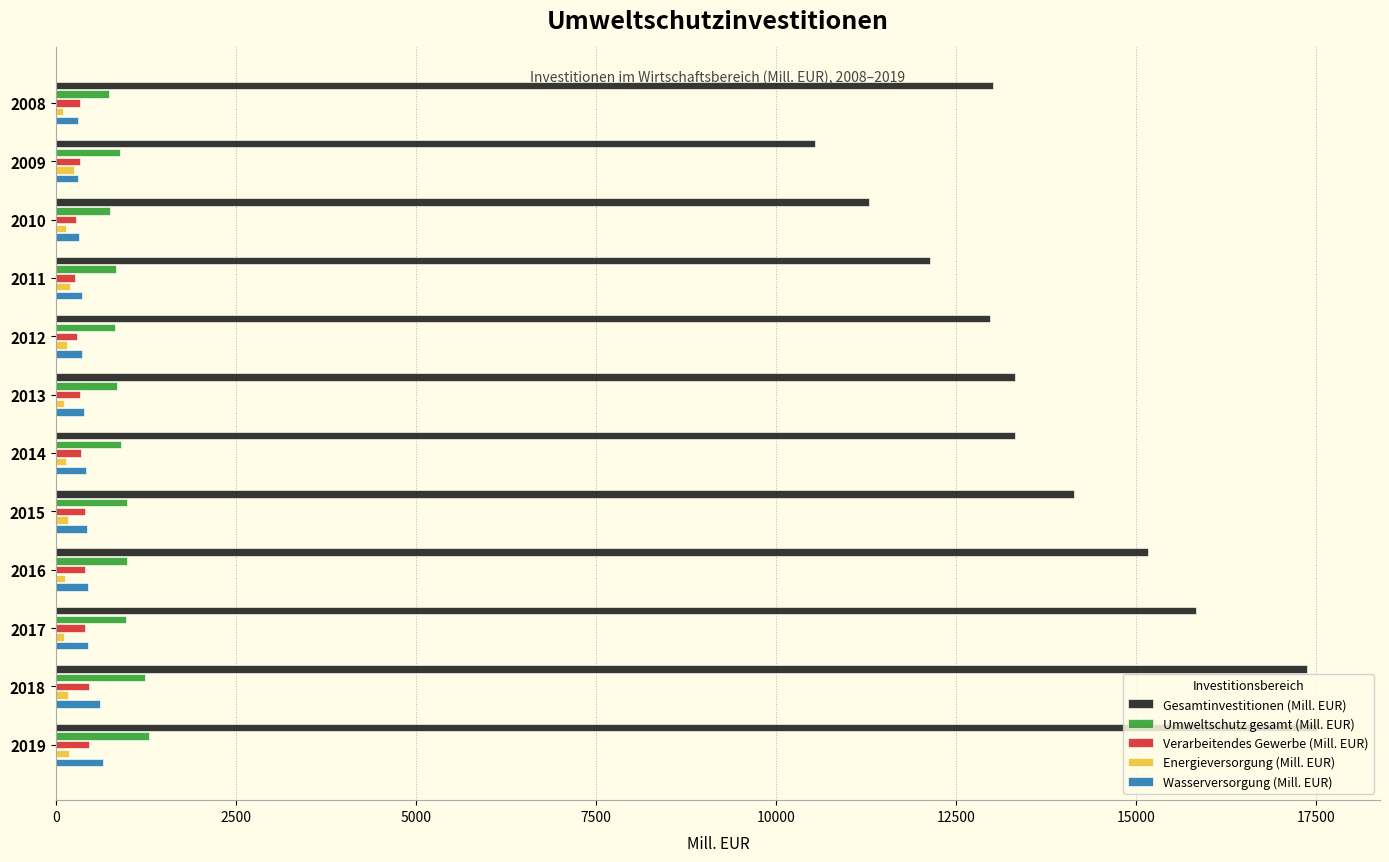

What is the difference between the second highest and second lowest values in the Gesamtinvestitionen (Mill. EUR) series?

6084.6